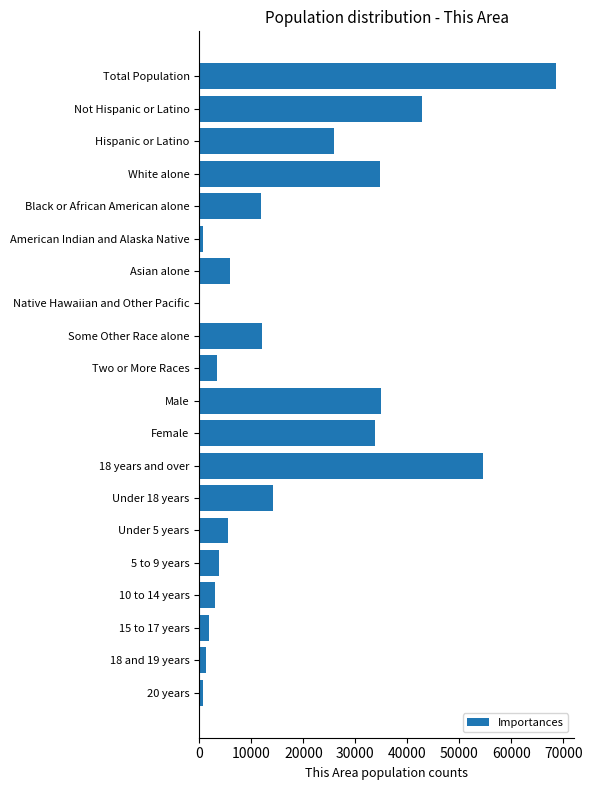

What is the maximum value shown in the chart?

68637